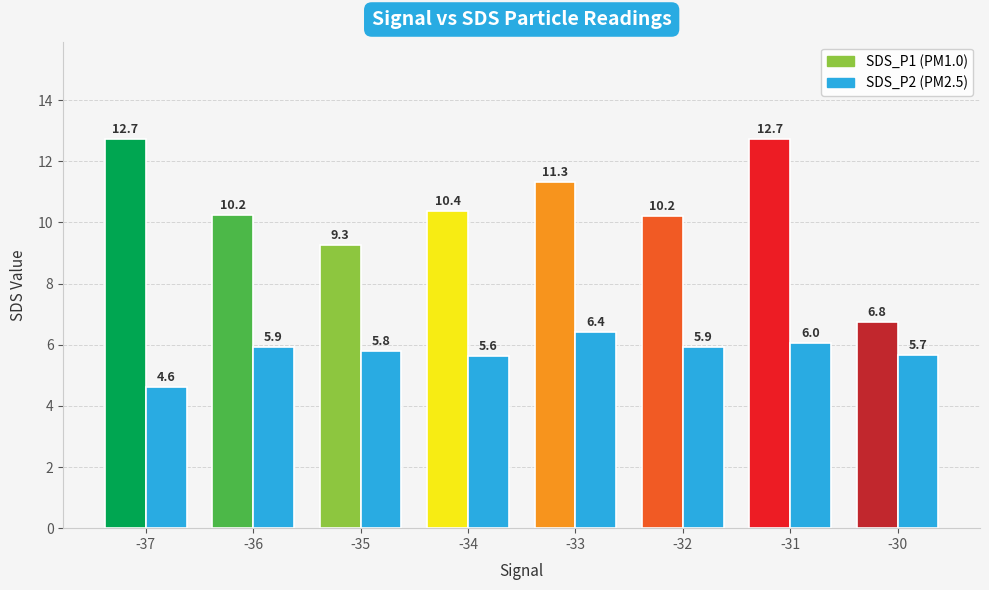

Which label corresponds to the largest value in the chart?

-33